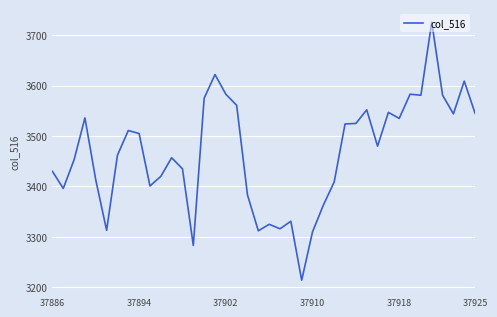

What is the greatest value displayed?

3726